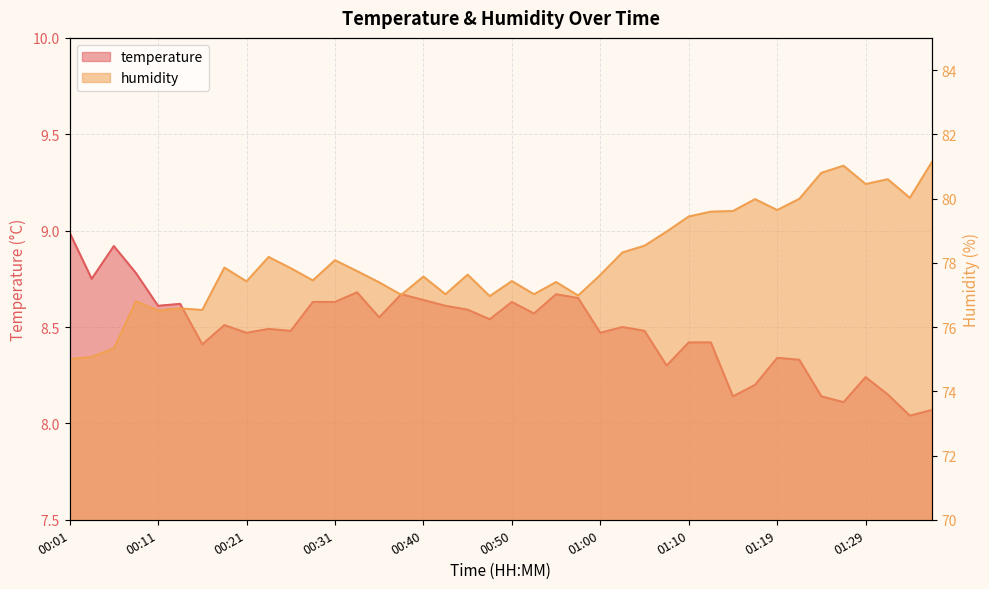

What are all the series names shown in the legend?

temperature, humidity